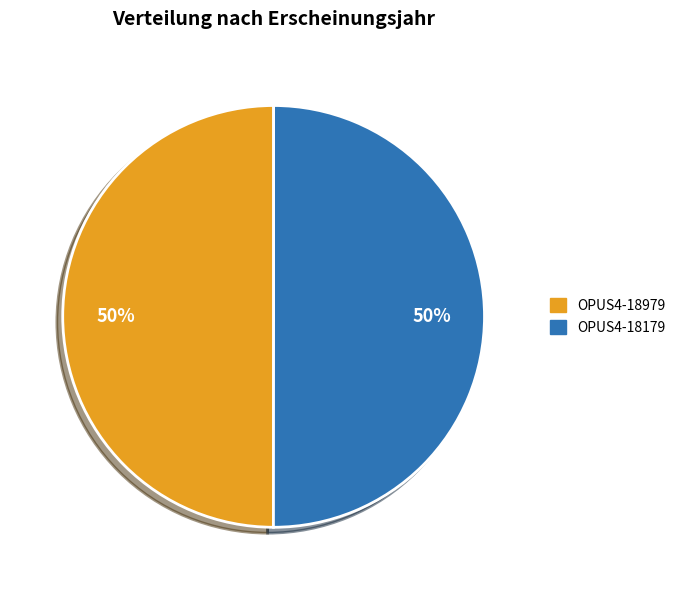

What is the ratio of the value at OPUS4-18179 to the value at OPUS4-18979?

1.0